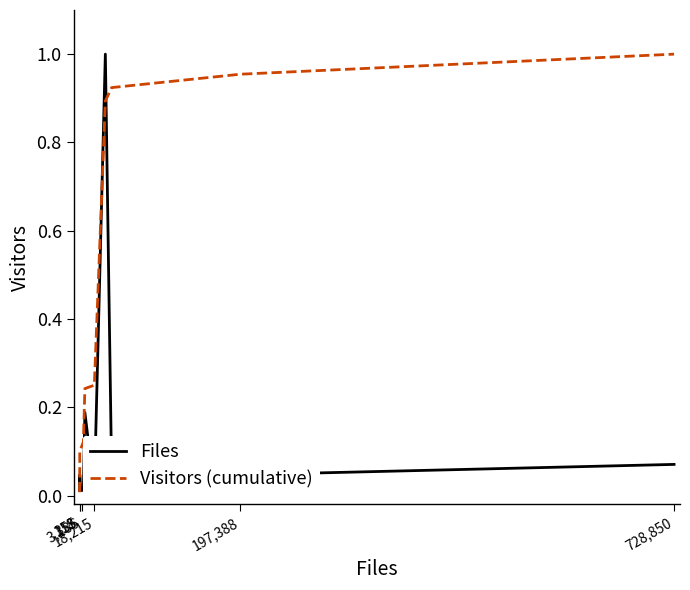

Is it true that Files equals 0.0 at 18,215?

True